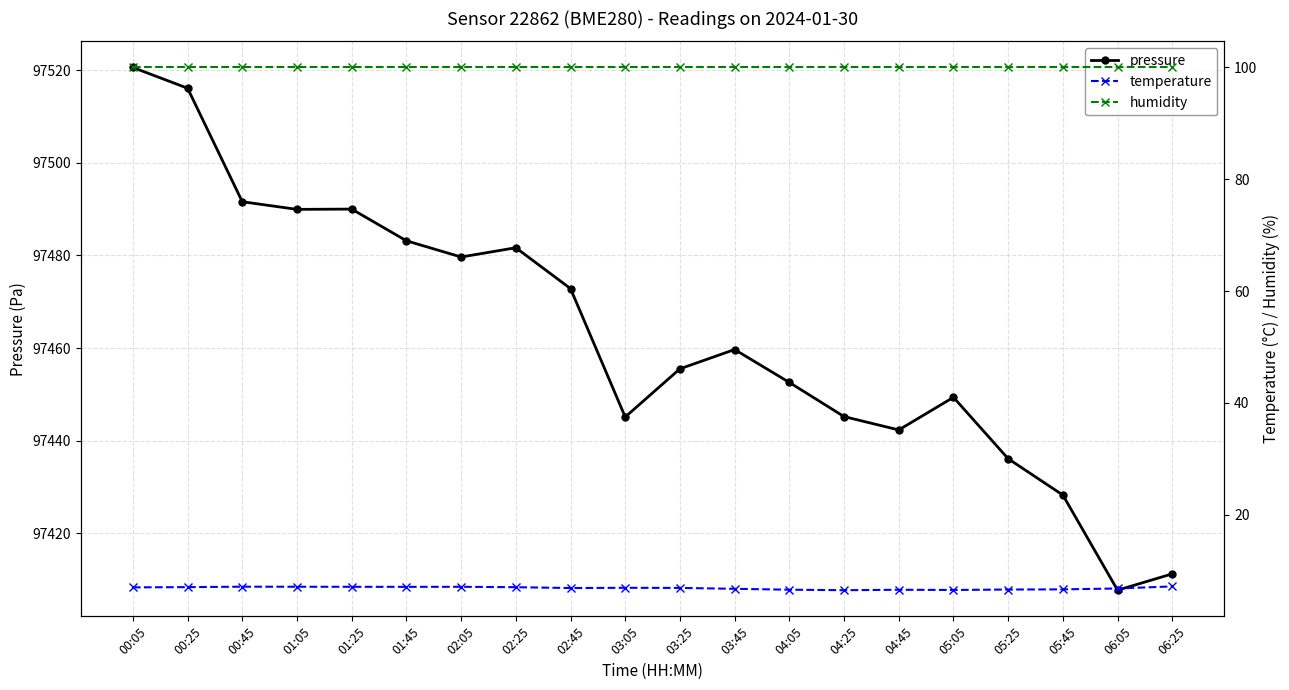

True or false: pressure has more than 1 points higher than both neighbors.

True